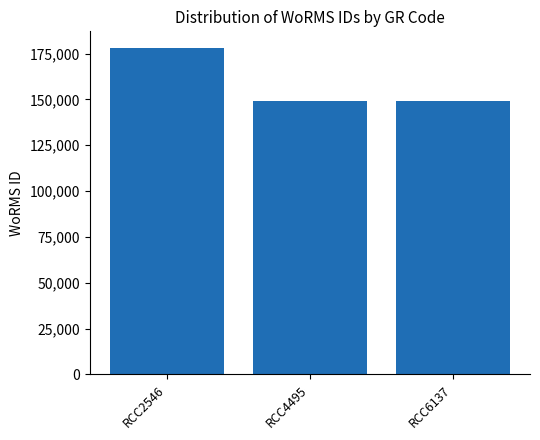

The chart shows a value of 148985 at RCC6137. True or false?

True